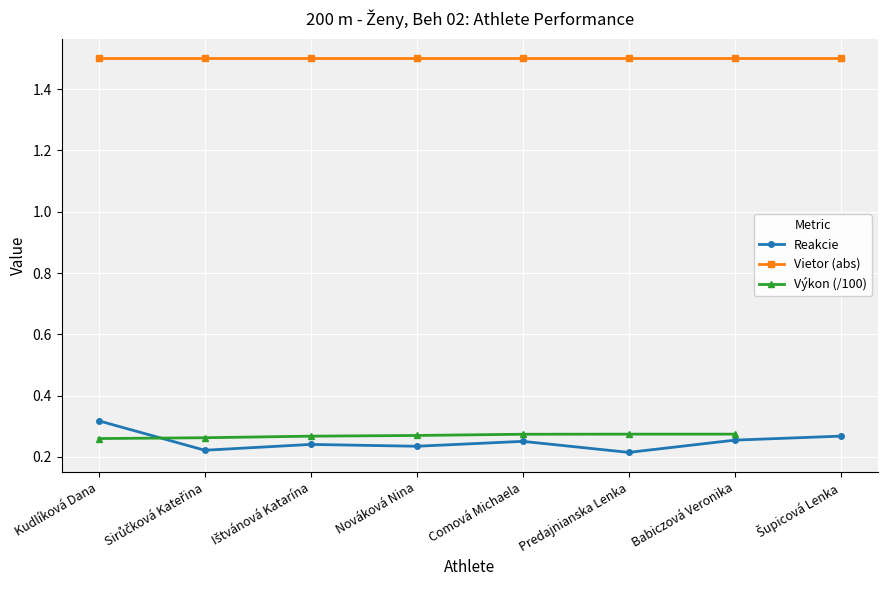

Which series changed the most between Ištvánová Katarína and Comová Michaela?

Reakcie